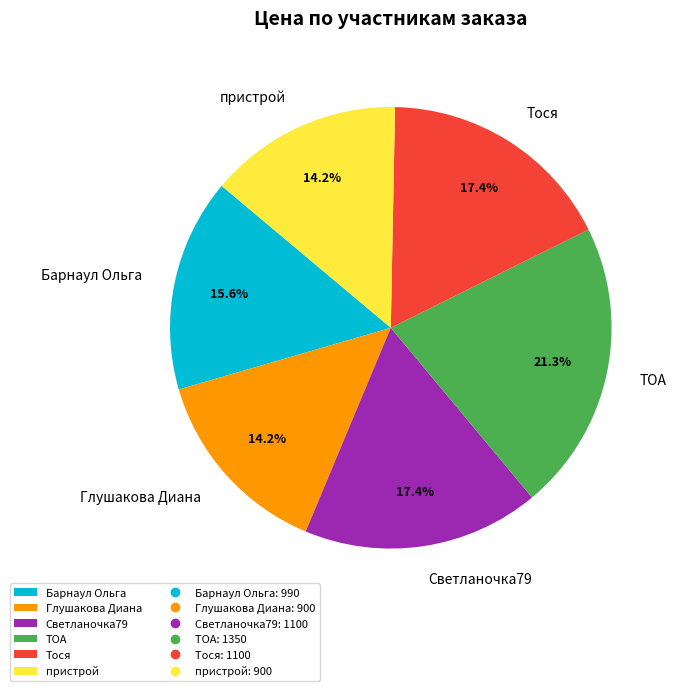

What is the ratio of the value at ТОА to the value at пристрой?

1.5